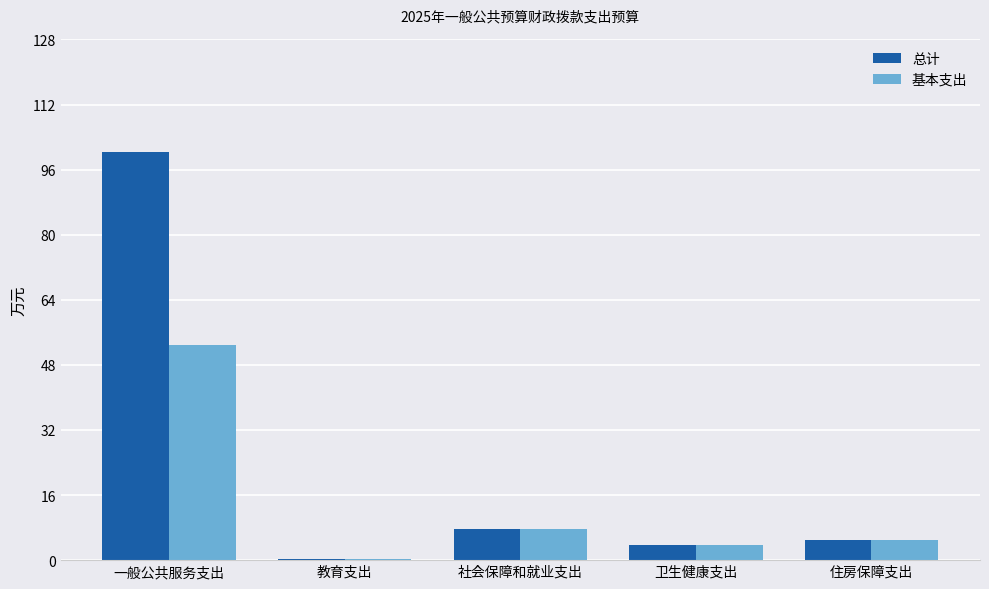

What is the highest value of the 基本支出 series?

52.8